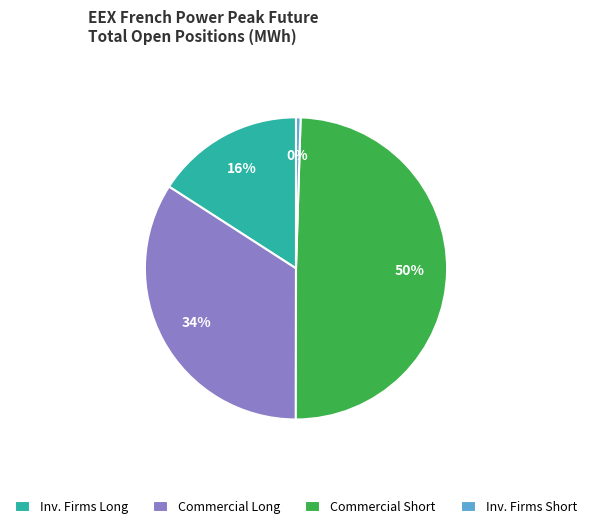

The Inv. Firms Long slice represents 16% of the pie. True or false?

True